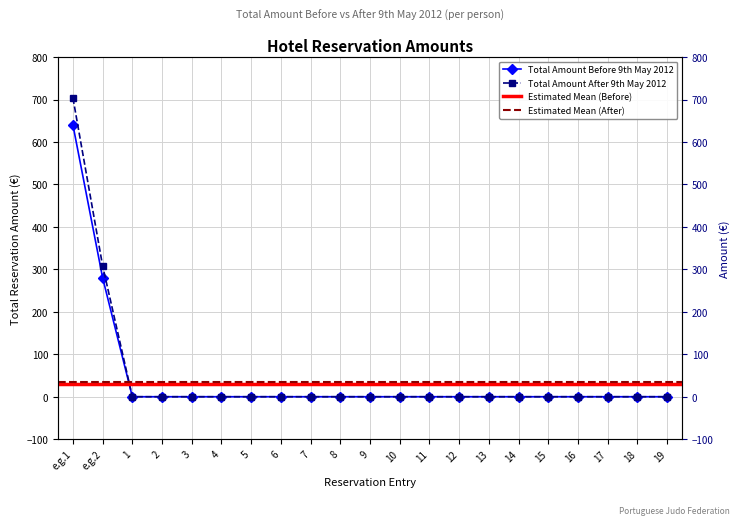

Which series has the largest range (max minus min)?

Total Amount After 9th May 2012